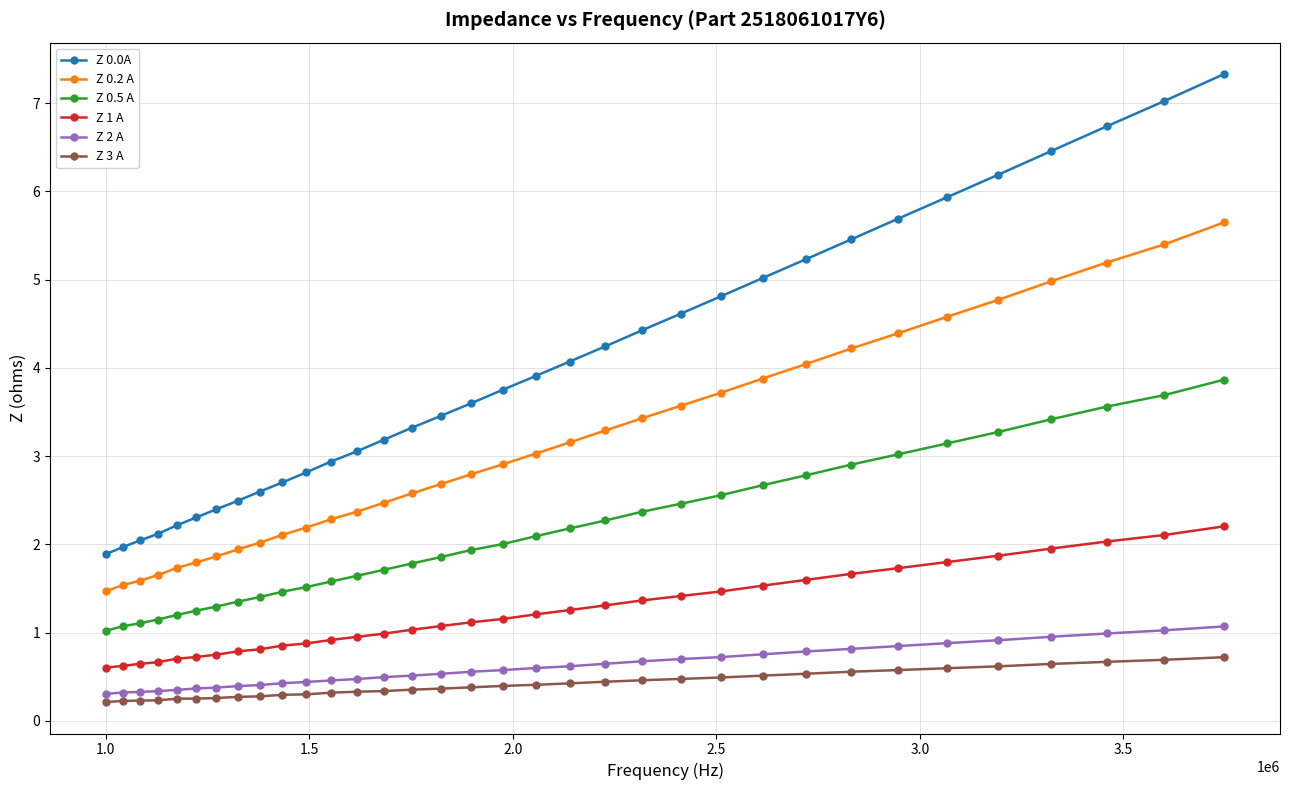

Which series has the largest total across all categories?

Z 0.0A